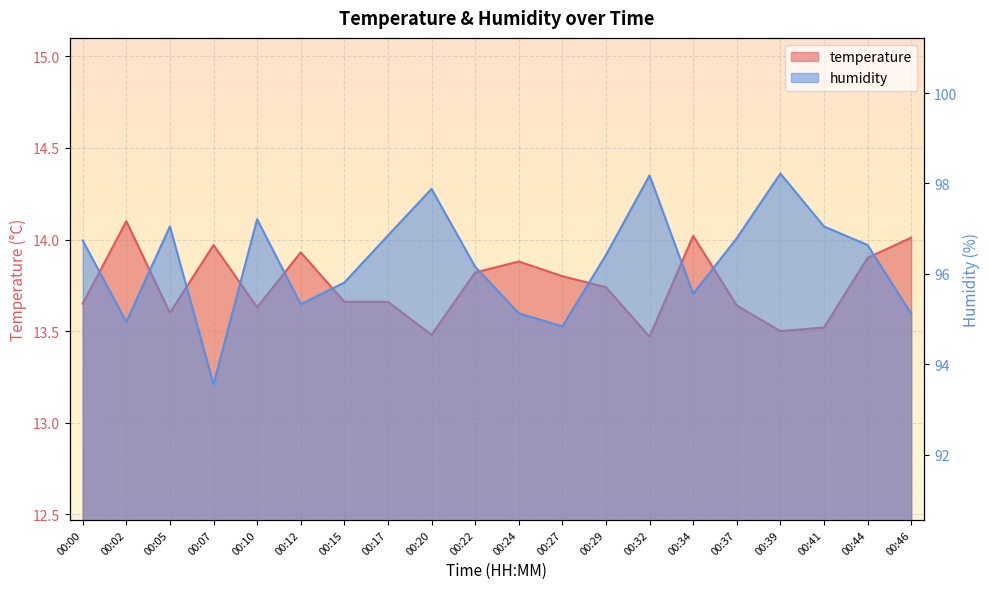

True or false: humidity has a value of 96.2 at 00:22.

True